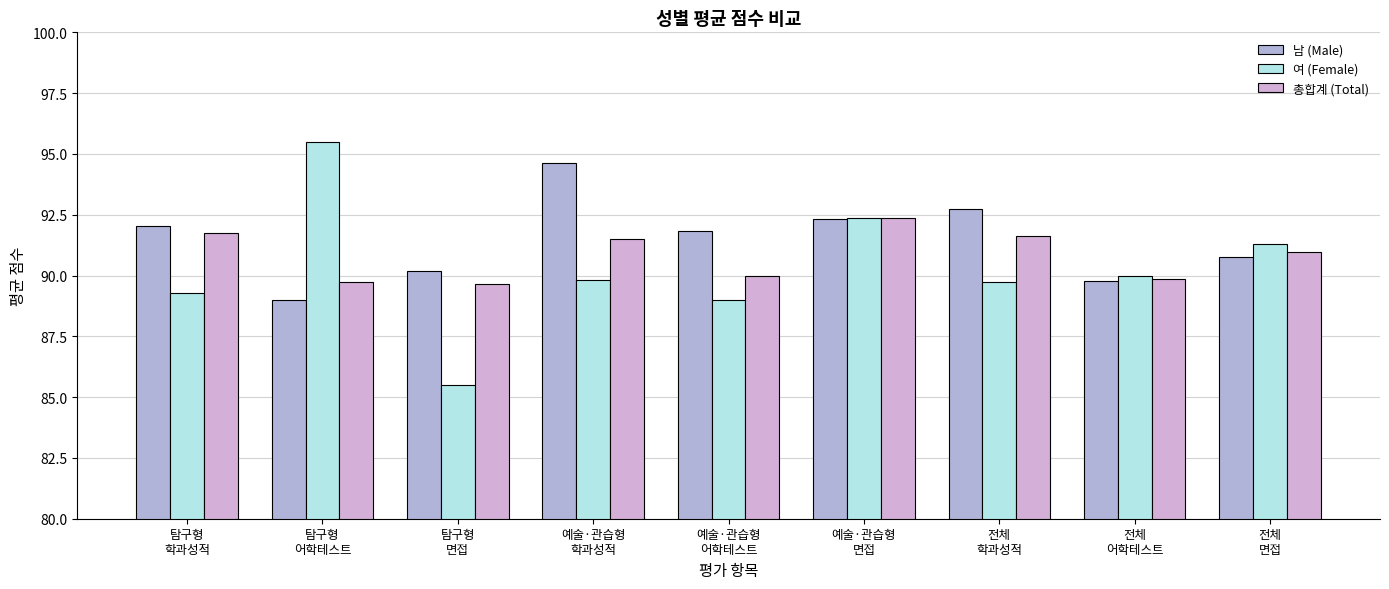

Which series has the widest spread of values?

여 (Female)